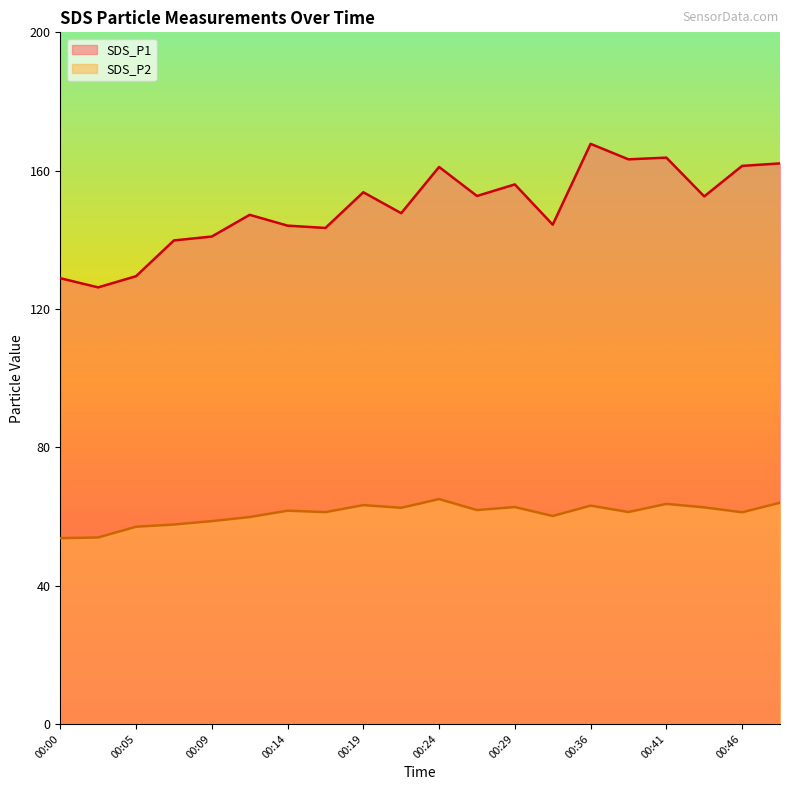

Is the value of SDS_P1 at 00:00 greater than the value of SDS_P2 at 00:09?

Yes